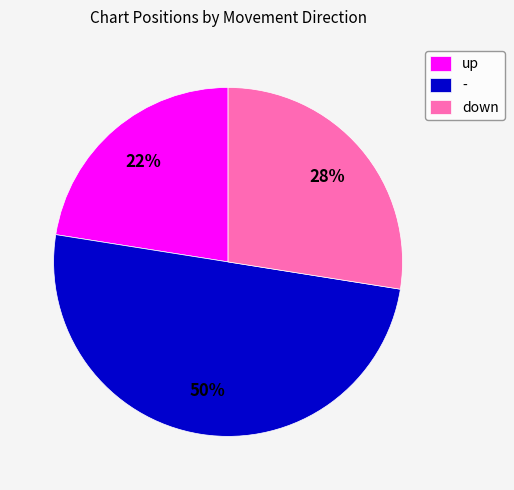

Is the sum of - and down greater than half?

Yes